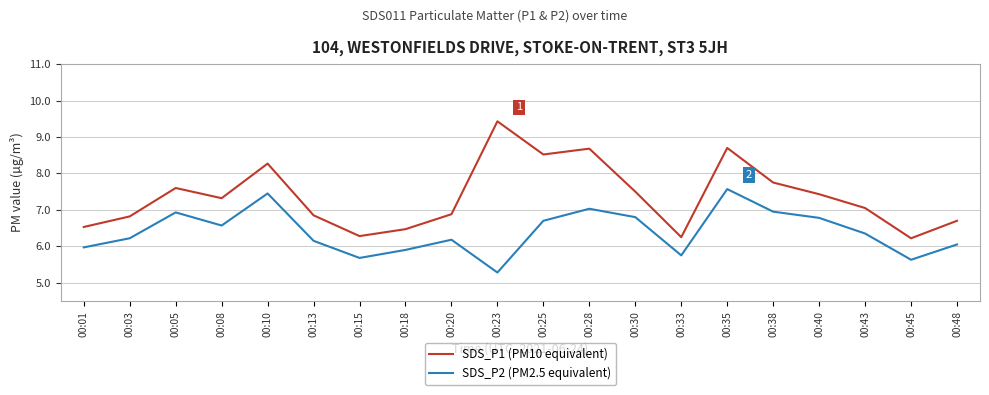

List the series in order of their peak value, highest first.

SDS_P1 (PM10 equivalent), SDS_P2 (PM2.5 equivalent)